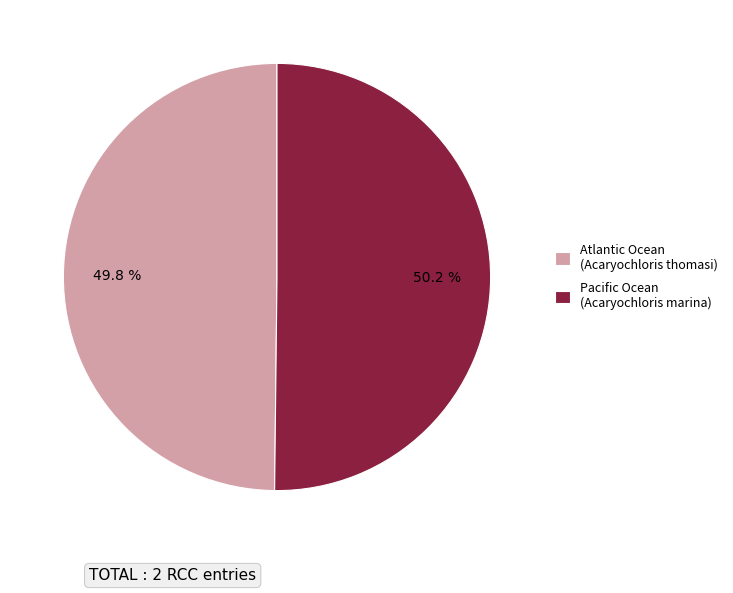

What is the ratio of the value at Atlantic Ocean to the value at Pacific Ocean?

1.0